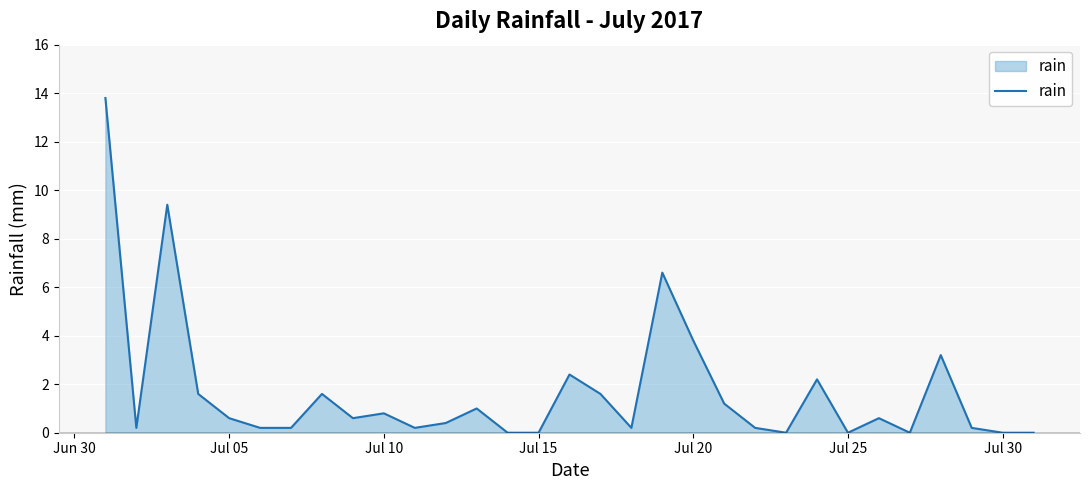

What is the maximum value shown in the chart?

13.8